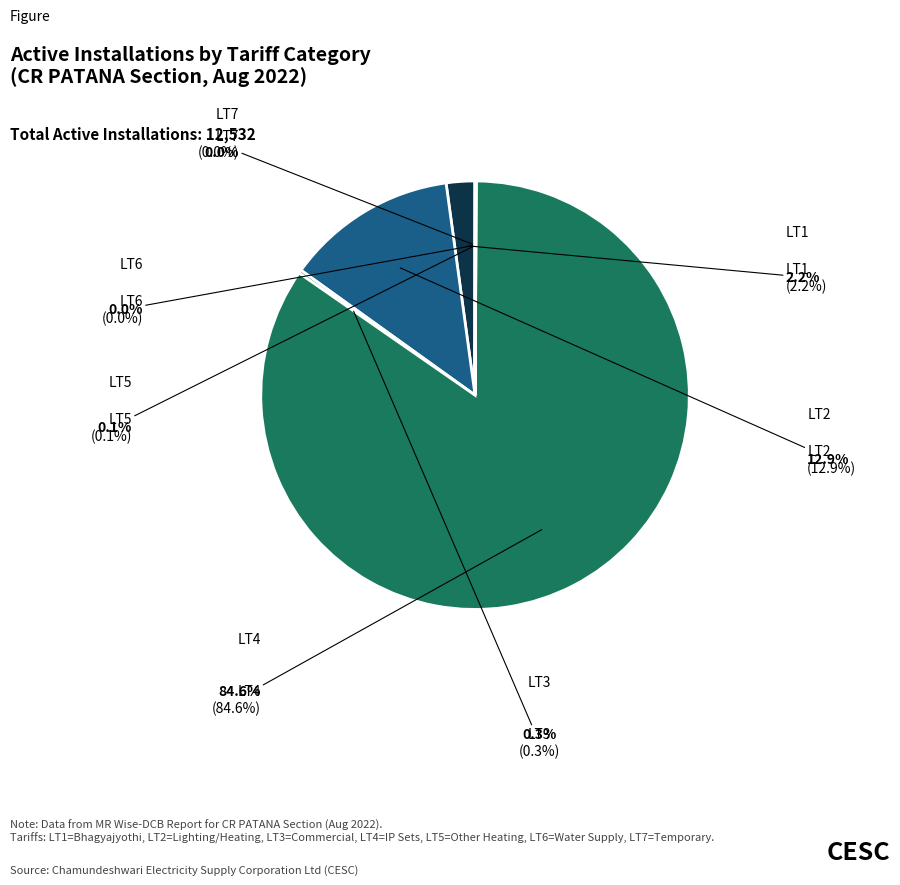

Do LT5 and LT4 together represent more than half of the pie?

Yes